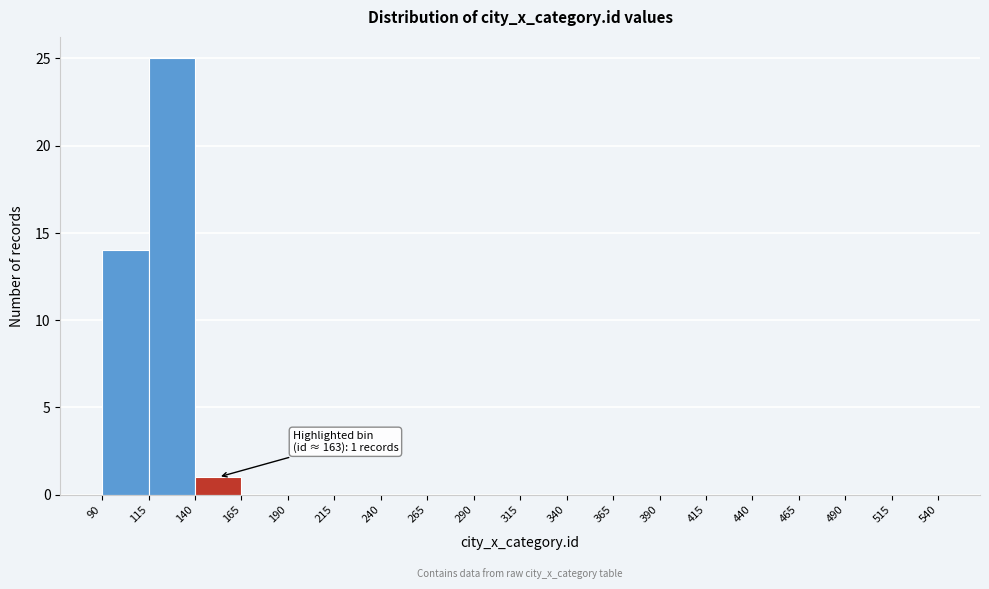

Over which range of the x-axis is the bar tallest?

115 to 140